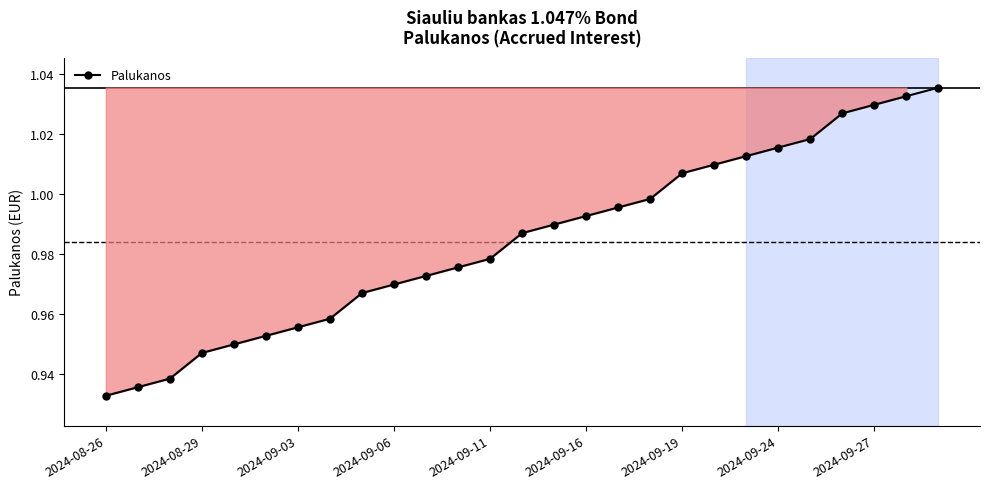

True or false: the data has more than 2 interior local peaks.

False